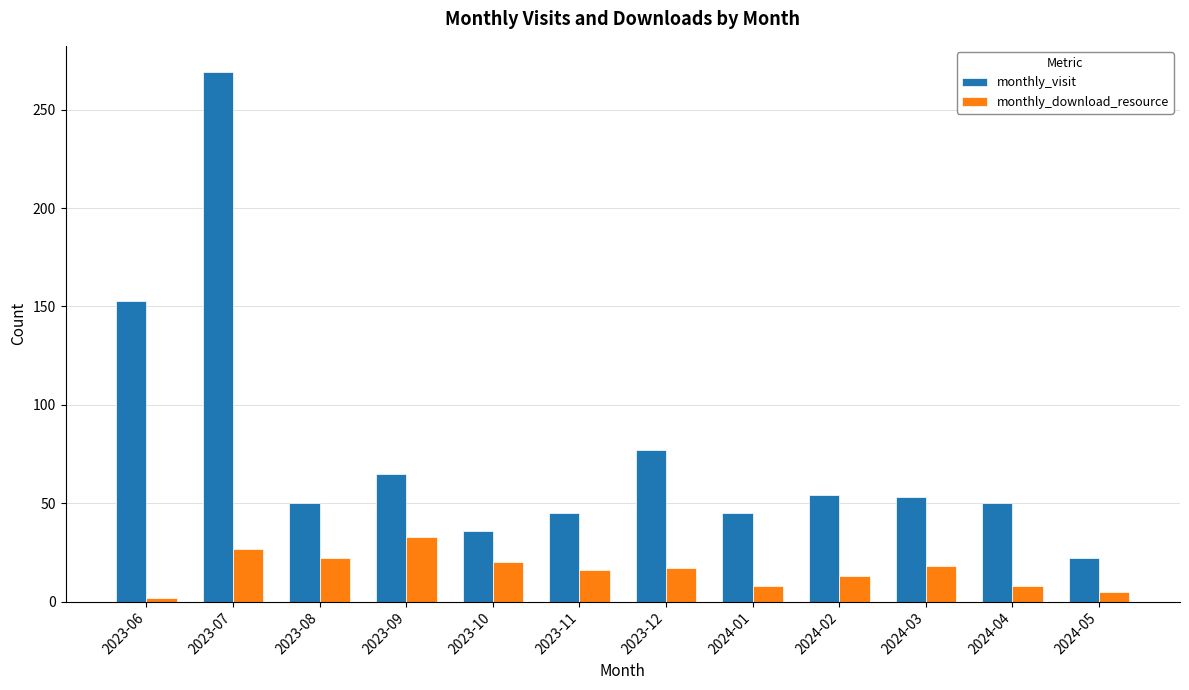

Does the chart contain stacked bars?

No